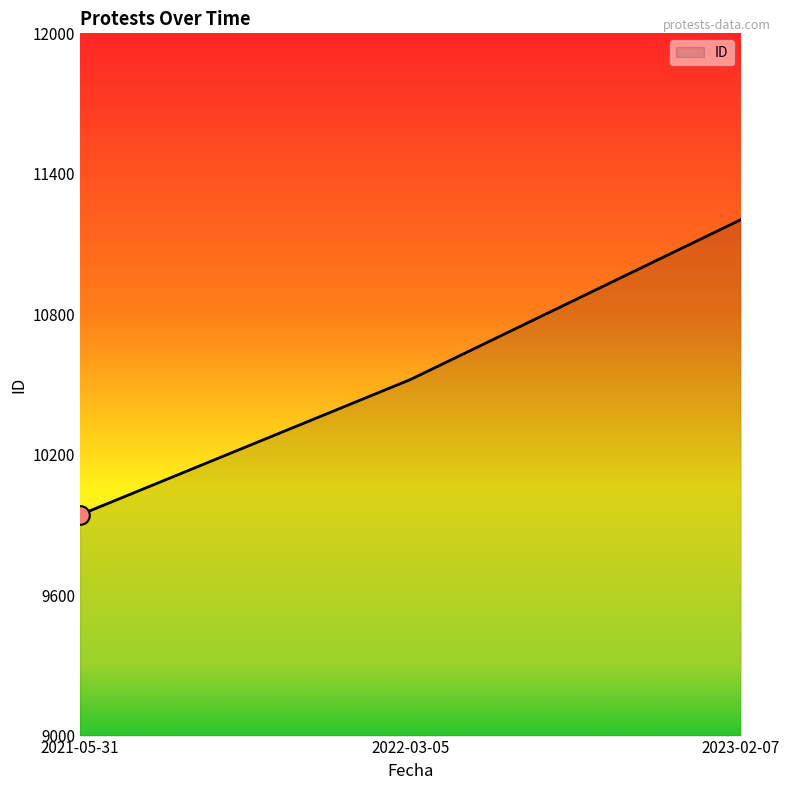

Approximately how many times larger is the value at 2021-05-31 compared to 2023-02-07?

0.9